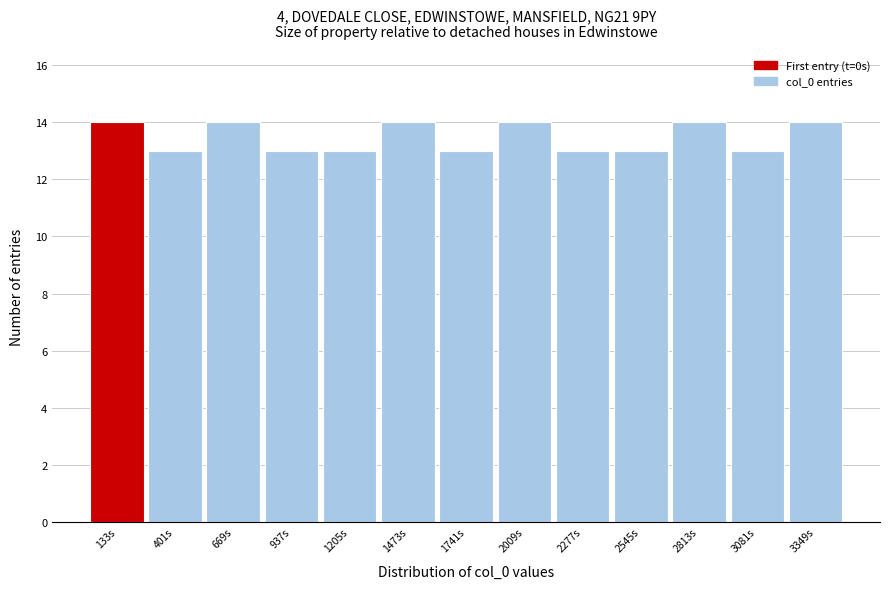

Reading left to right, transcribe this chart: for each bar, give the range it covers on the x-axis and its height. Neither the bar edges nor the heights are printed on the chart, so give them approximately, as read against the axes.

0 to 250: 14
250 to 550: 13
550 to 800: 14
800 to 1050: 13
1050 to 1350: 13
1350 to 1600: 14
1600 to 1900: 13
1900 to 2150: 14
2150 to 2400: 13
2400 to 2700: 13
2700 to 2950: 14
2950 to 3200: 13
3200 to 3500: 14